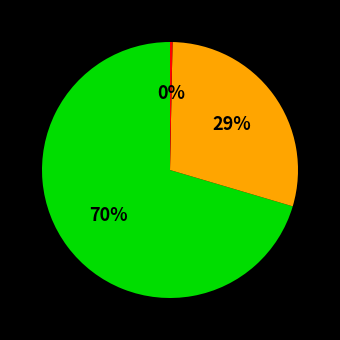

To the nearest percent, what is the average slice percentage?

33%